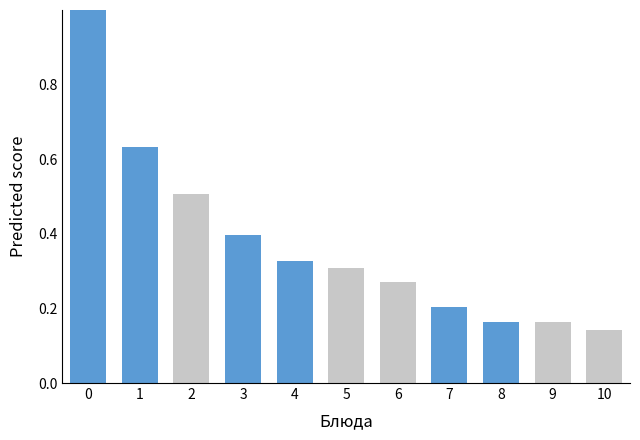

What is the maximum value shown in the chart?

1.0